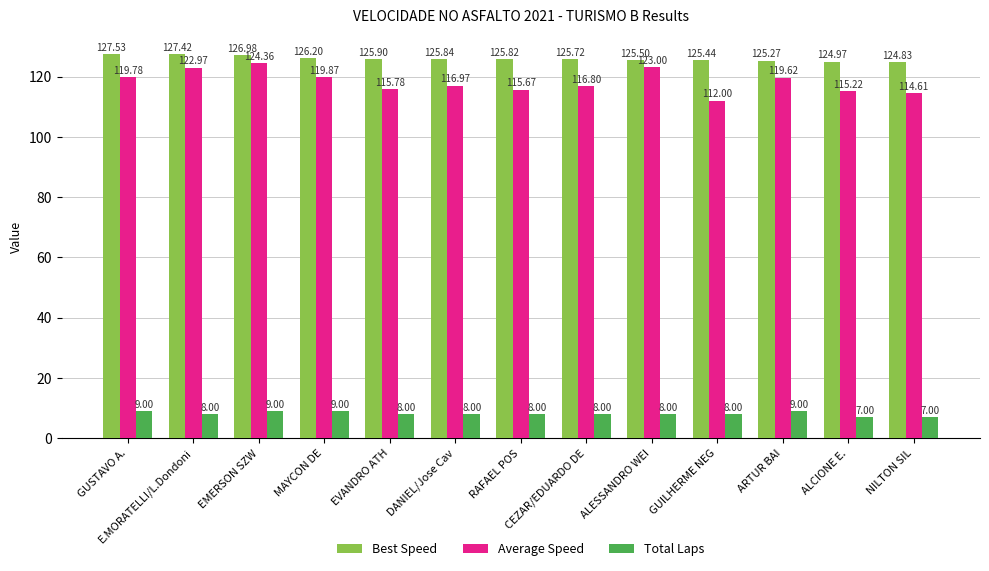

The value of Average Speed at NILTON SIL is 59.2. True or false?

False